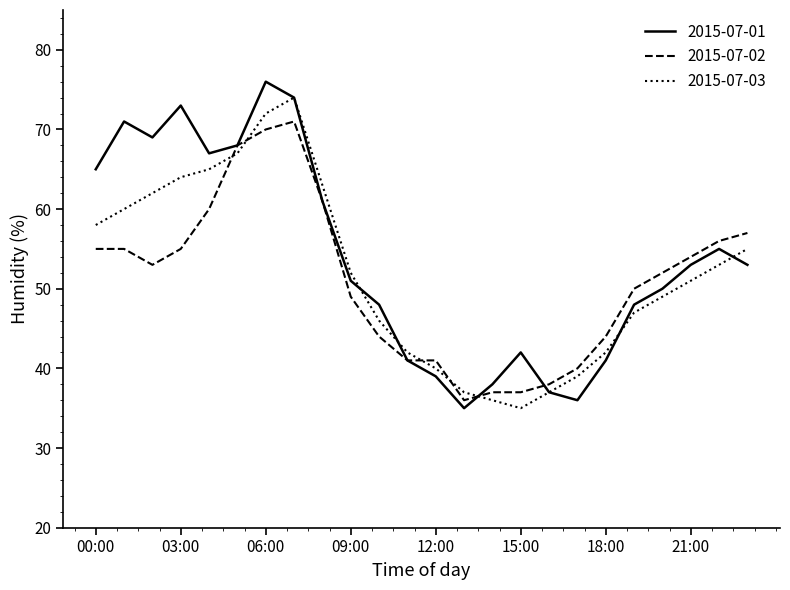

What is the minimum value for 2015-07-02?

36